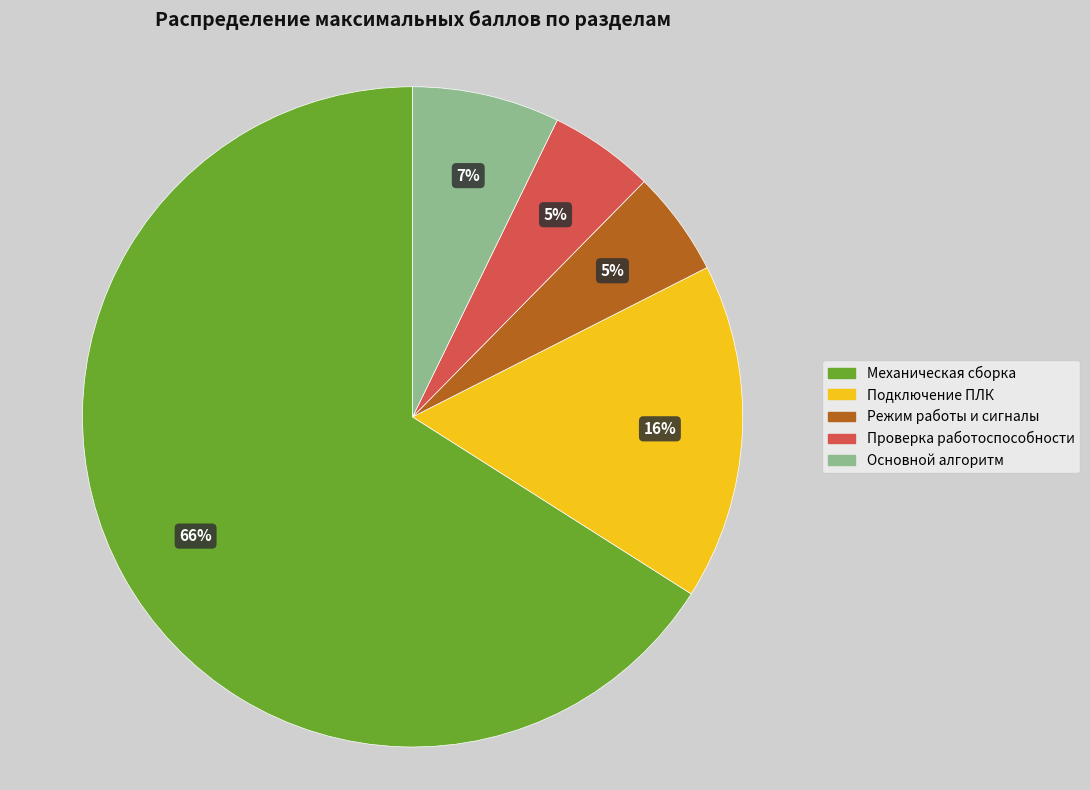

To the nearest percent, what is the average slice percentage?

20%